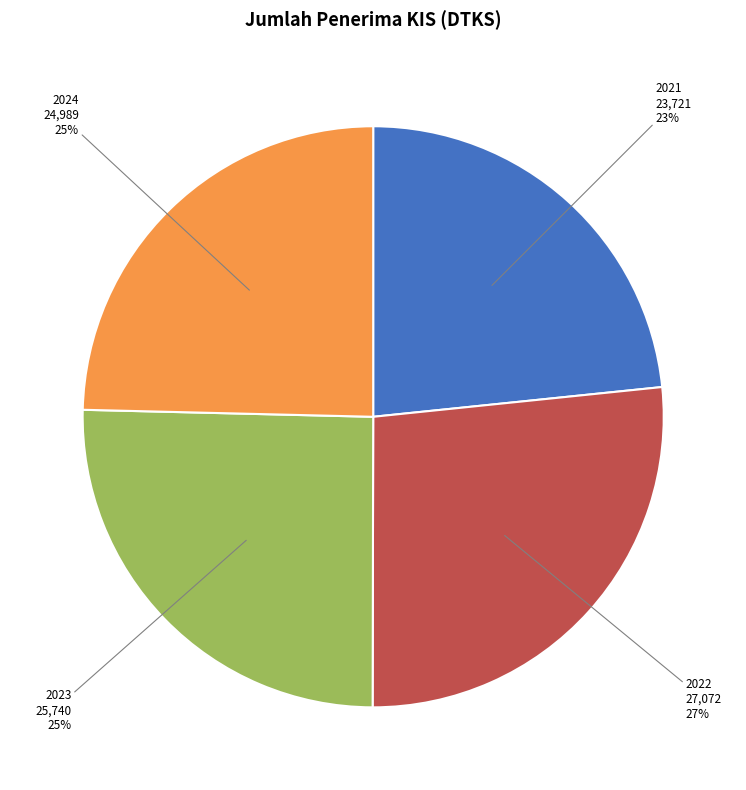

True or false: 2022 accounts for 27% of the total.

True